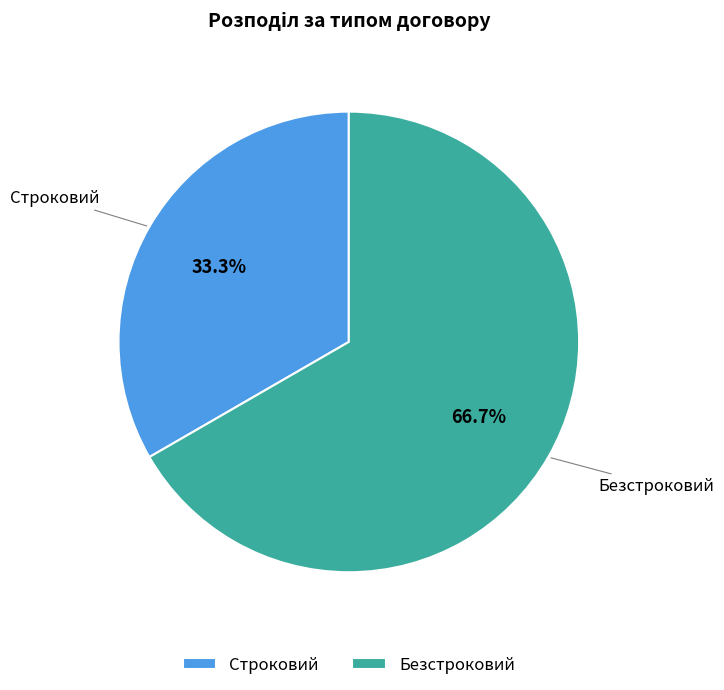

To the nearest percent, what is the combined percentage of Безстроковий and Строковий?

100%